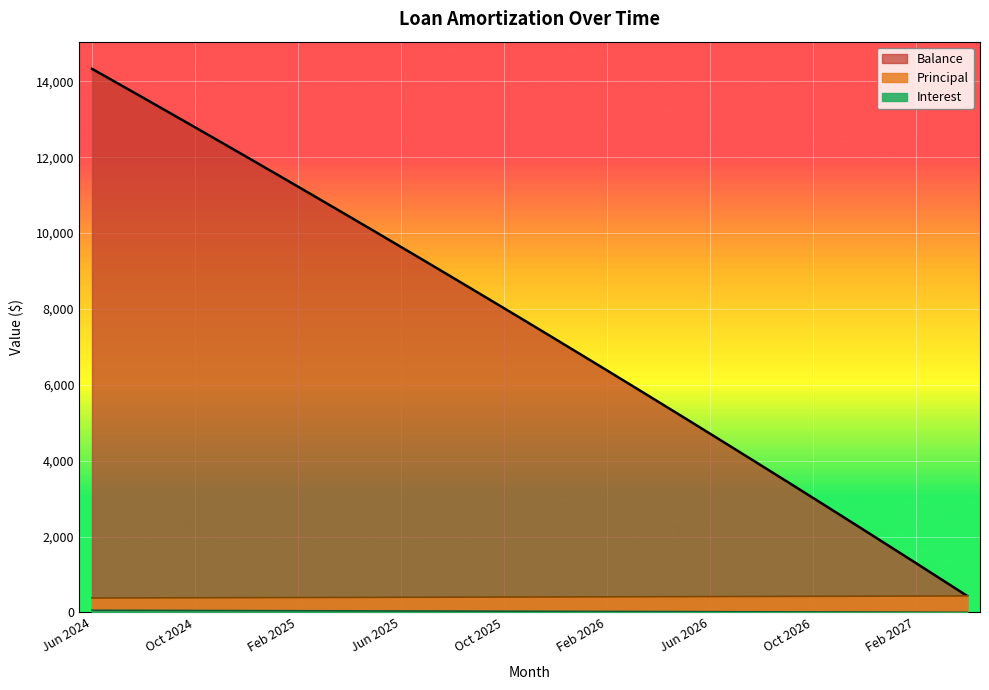

Between Sep 2026 and Jan 2025, which is larger?

Jan 2025